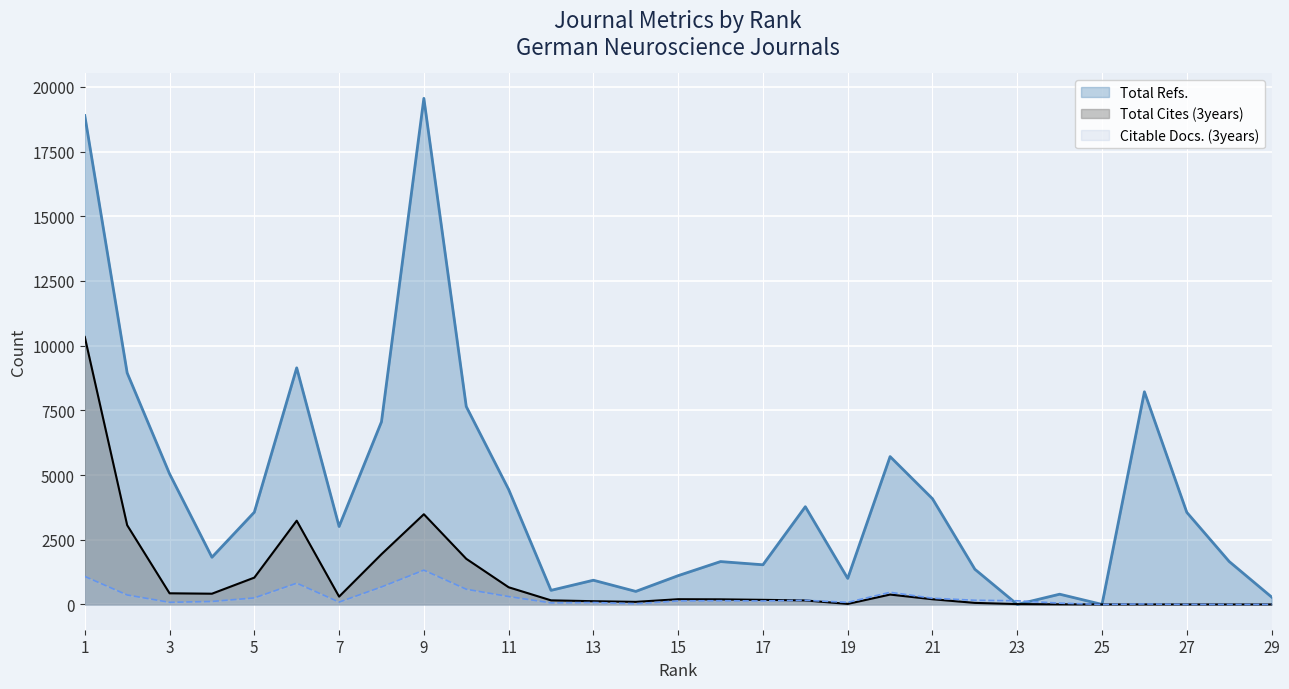

Where do Total Refs. and Total Cites (3years) first cross each other?

22 and 23